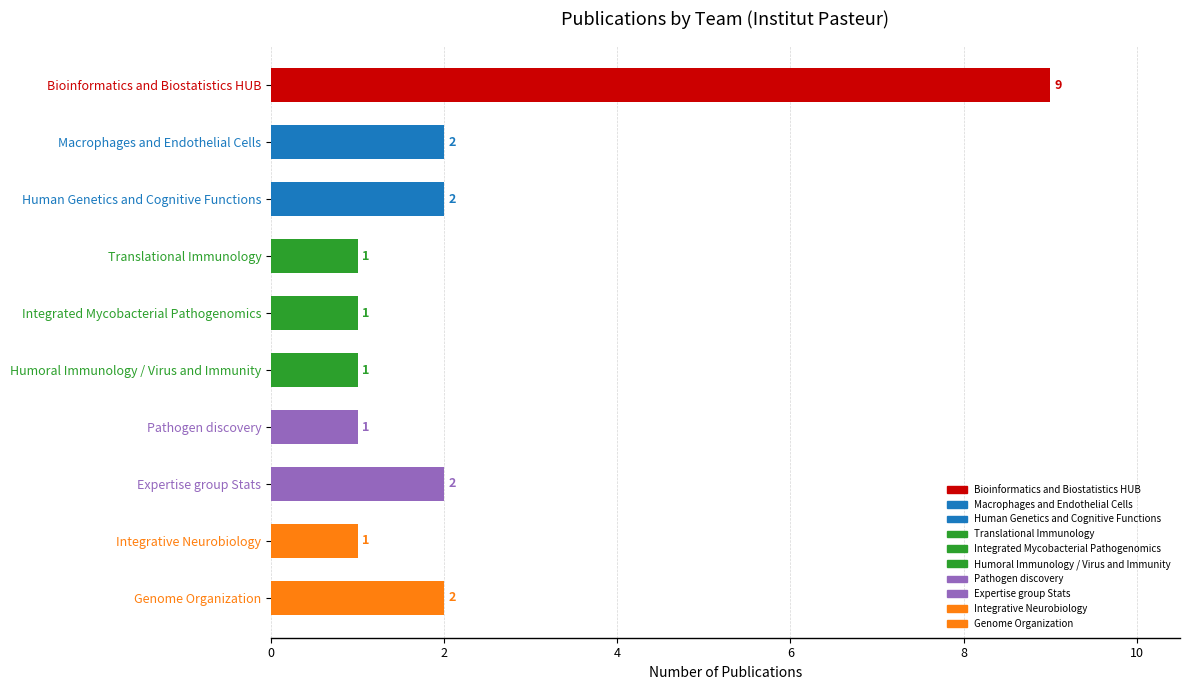

What is the sum of all values?

22